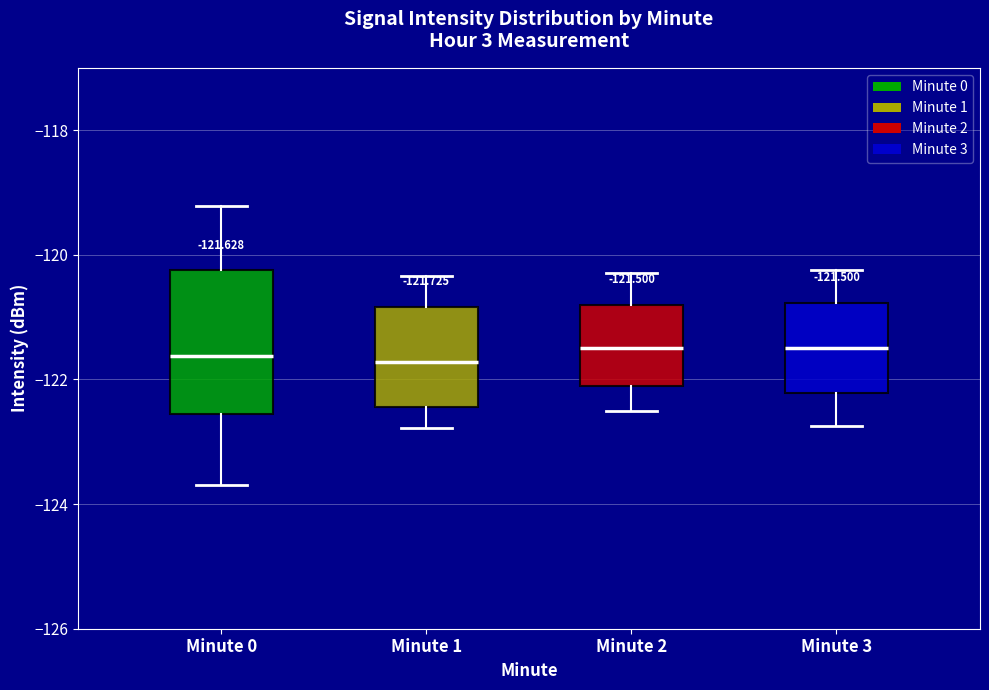

Which box is the tallest, from its lower edge to its upper edge?

Minute 0